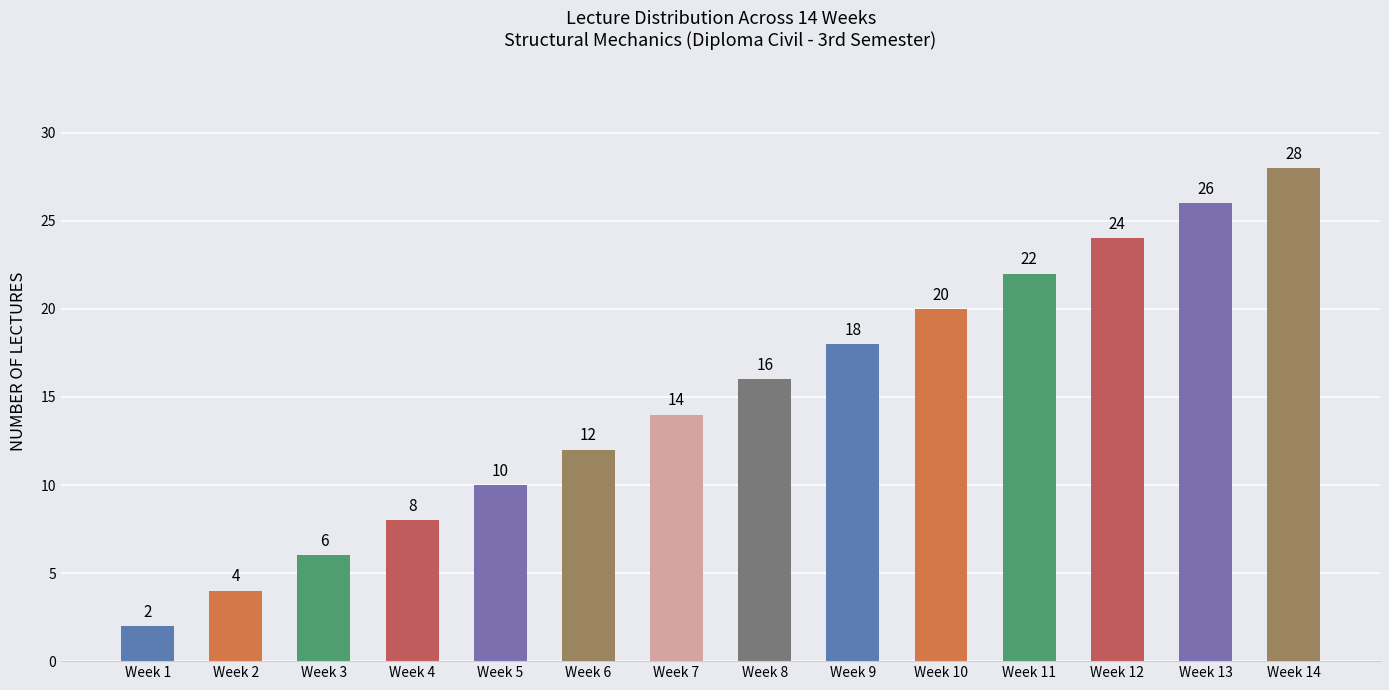

Which label corresponds to the largest value in the chart?

Week 14